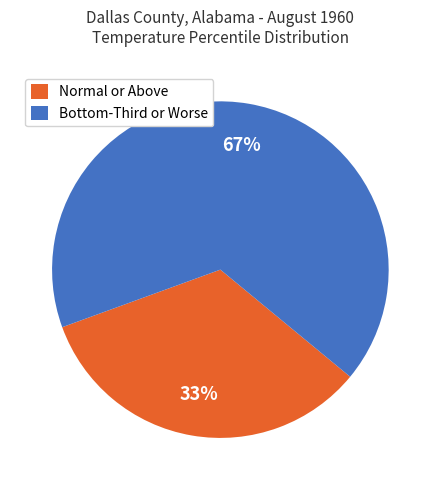

What percentage is the Normal or Above slice, to the nearest percent?

33%